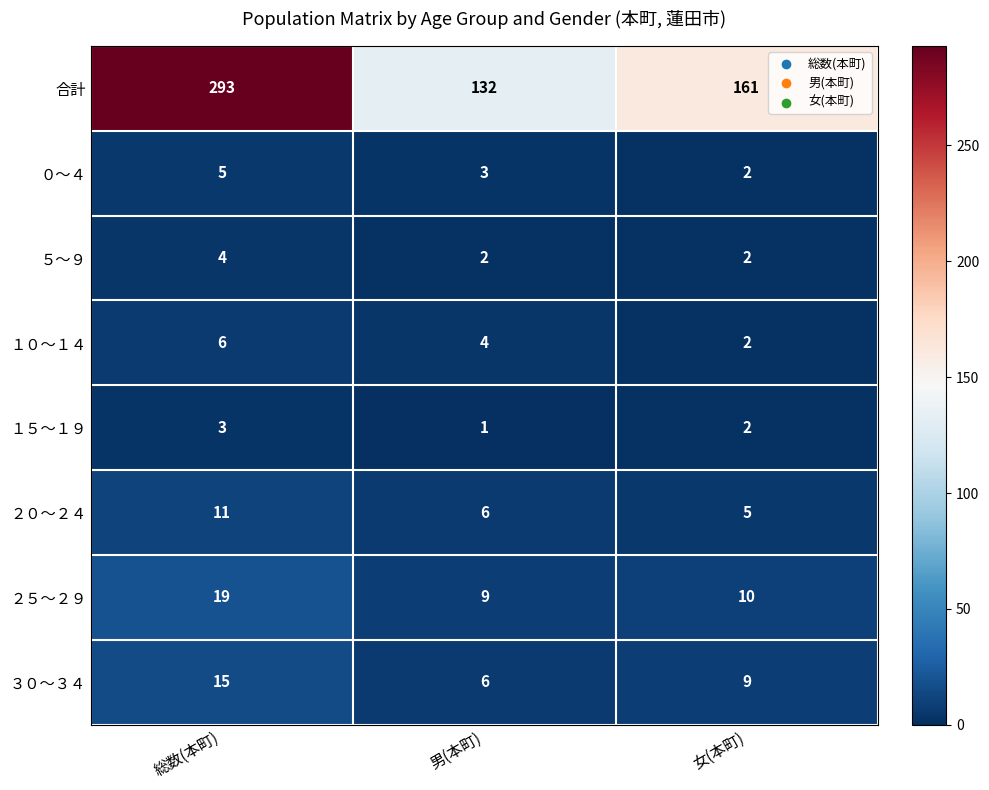

The 合計 series shows 161 at 総数(本町). True or false?

False